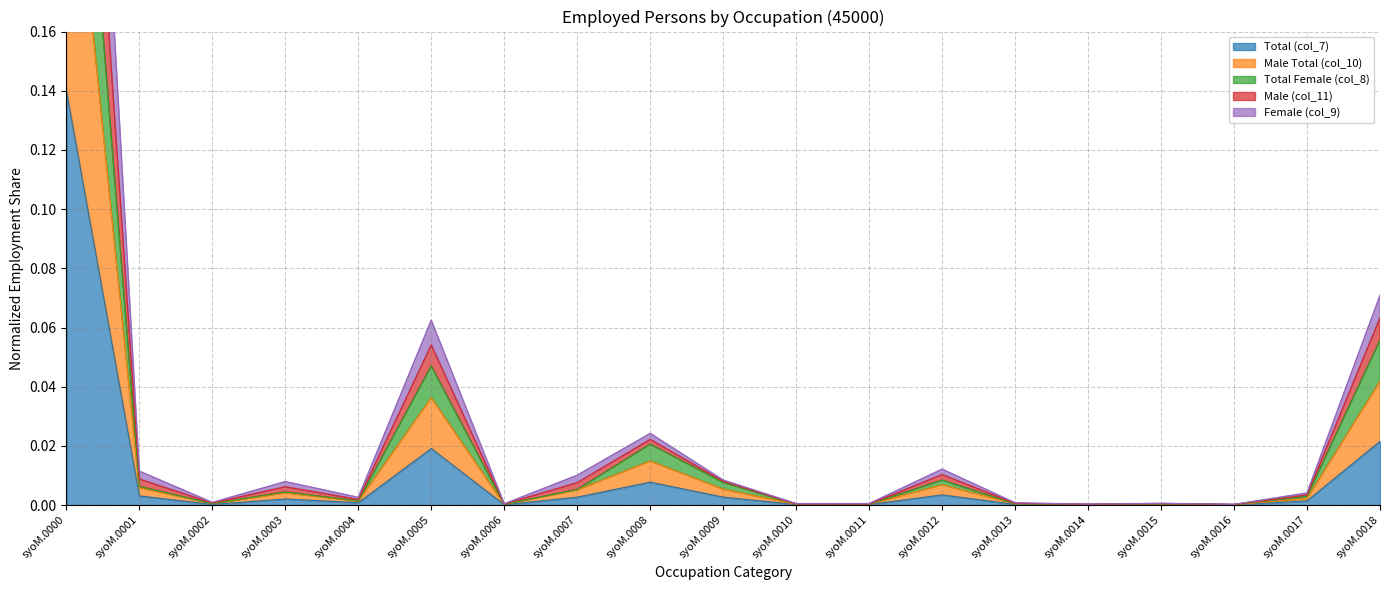

Reading left to right, transcribe all the data shown in this chart.

Total (col_7): 0.1	0.0	0.0	0.0	0.0	0.0	0.0	0.0	0.0	0.0	0.0	0.0	0.0	0.0	0.0	0.0	0.0	0.0	0.0
Male Total (col_10): 0.3	0.0	0.0	0.0	0.0	0.0	0.0	0.0	0.0	0.0	0.0	0.0	0.0	0.0	0.0	0.0	0.0	0.0	0.1
Total Female (col_8): 0.4	0.0	0.0	0.0	0.0	0.1	0.0	0.0	0.0	0.0	0.0	0.0	0.0	0.0	0.0	0.0	0.0	0.0	0.1
Male (col_11): 0.4	0.0	0.0	0.0	0.0	0.1	0.0	0.0	0.0	0.0	0.0	0.0	0.0	0.0	0.0	0.0	0.0	0.0	0.1
Female (col_9): 0.2	0.0	0.0	0.0	0.0	0.0	0.0	0.0	0.0	0.0	0.0	0.0	0.0	0.0	0.0	0.0	0.0	0.0	0.0